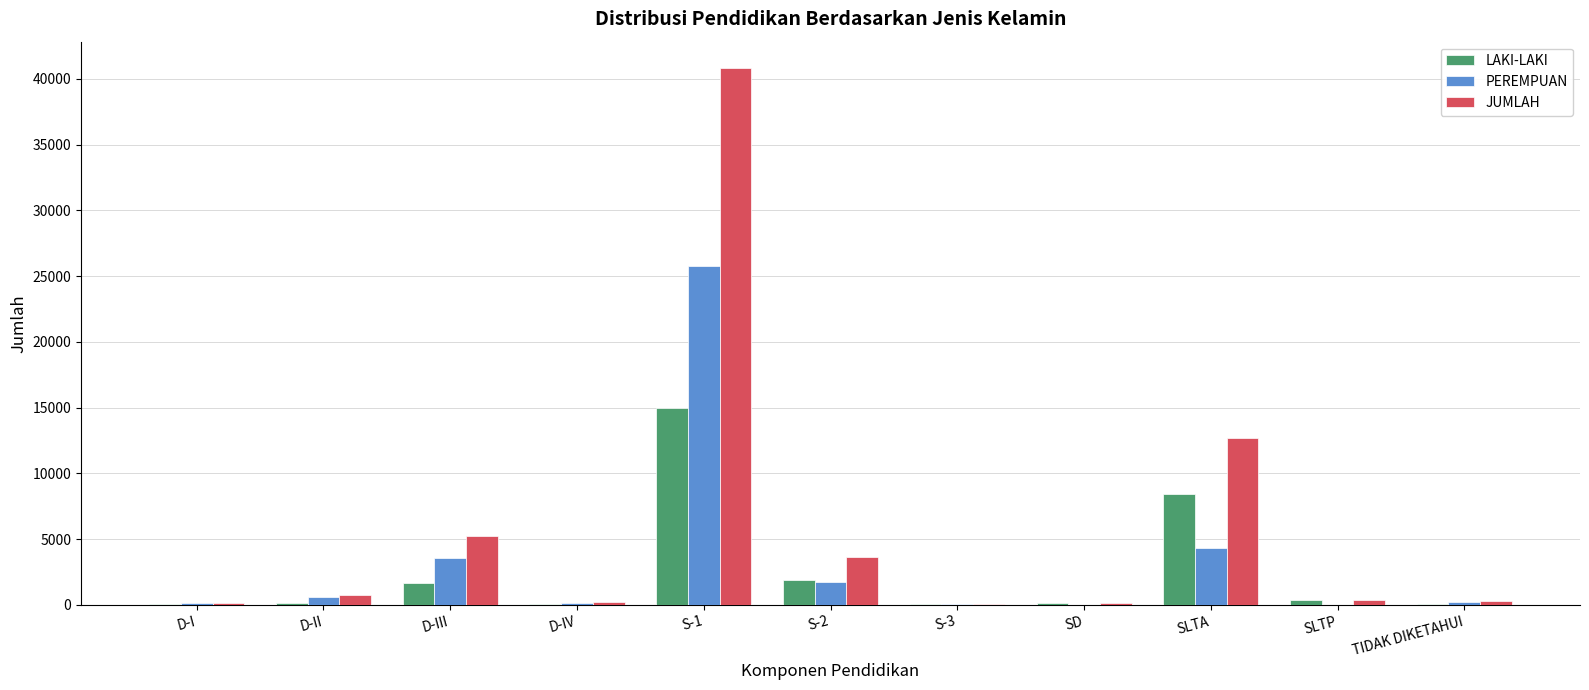

Which series has the largest total across all categories?

JUMLAH